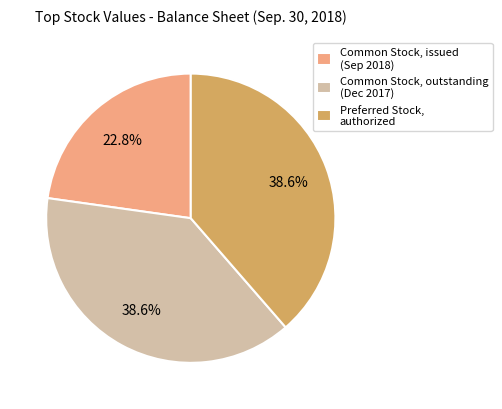

Between Common Stock, outstanding (Dec 2017) and Common Stock, issued (Sep 2018), which is larger?

Common Stock, outstanding (Dec 2017)